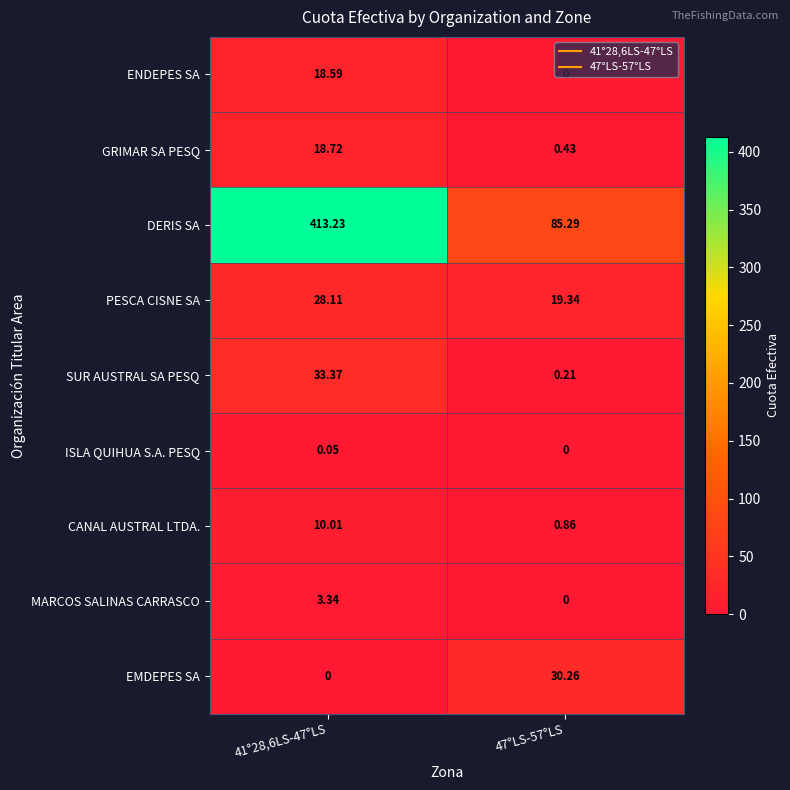

What is the total value across all series at 47°LS-57°LS?

136.4